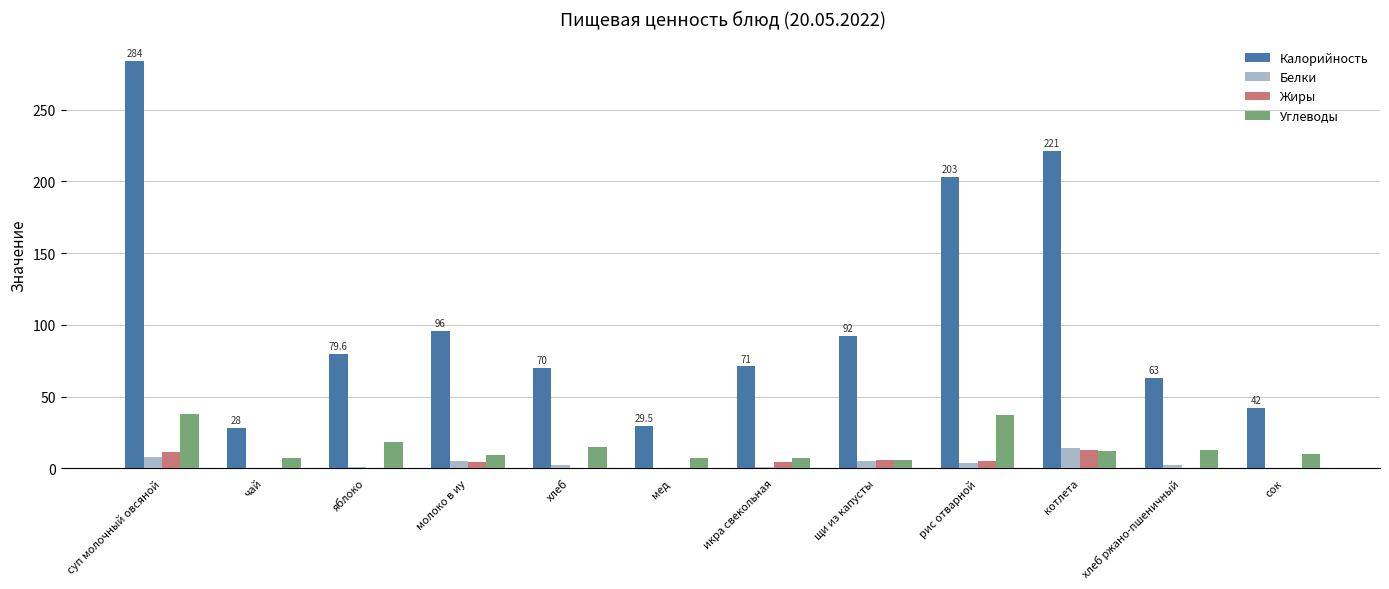

What is the average value of the Жиры series?

3.6